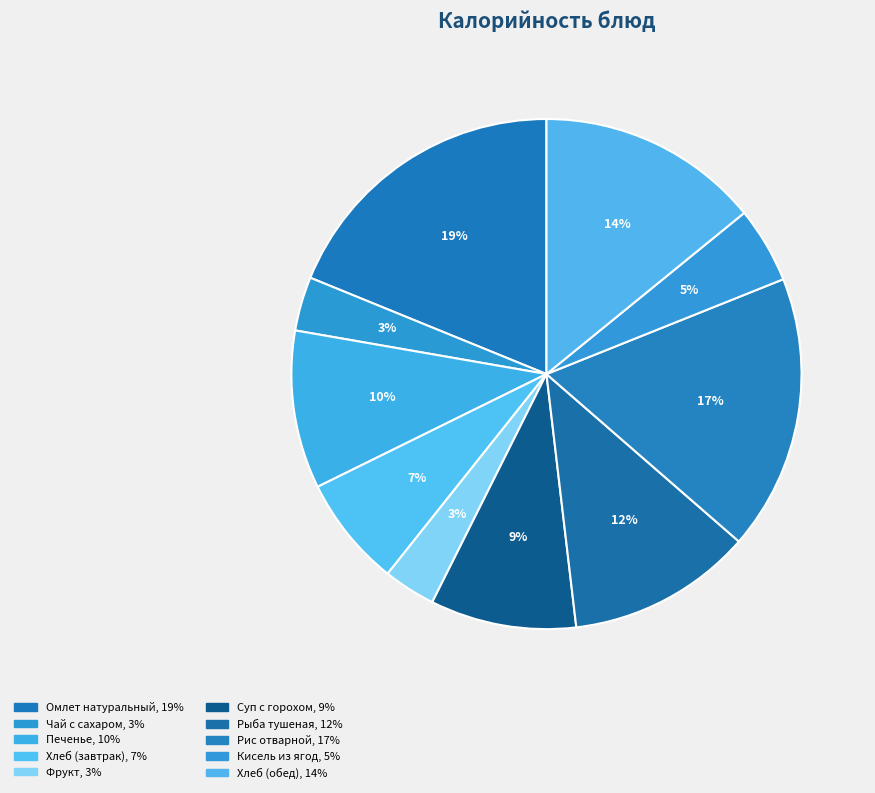

How many slices are in this pie chart?

10